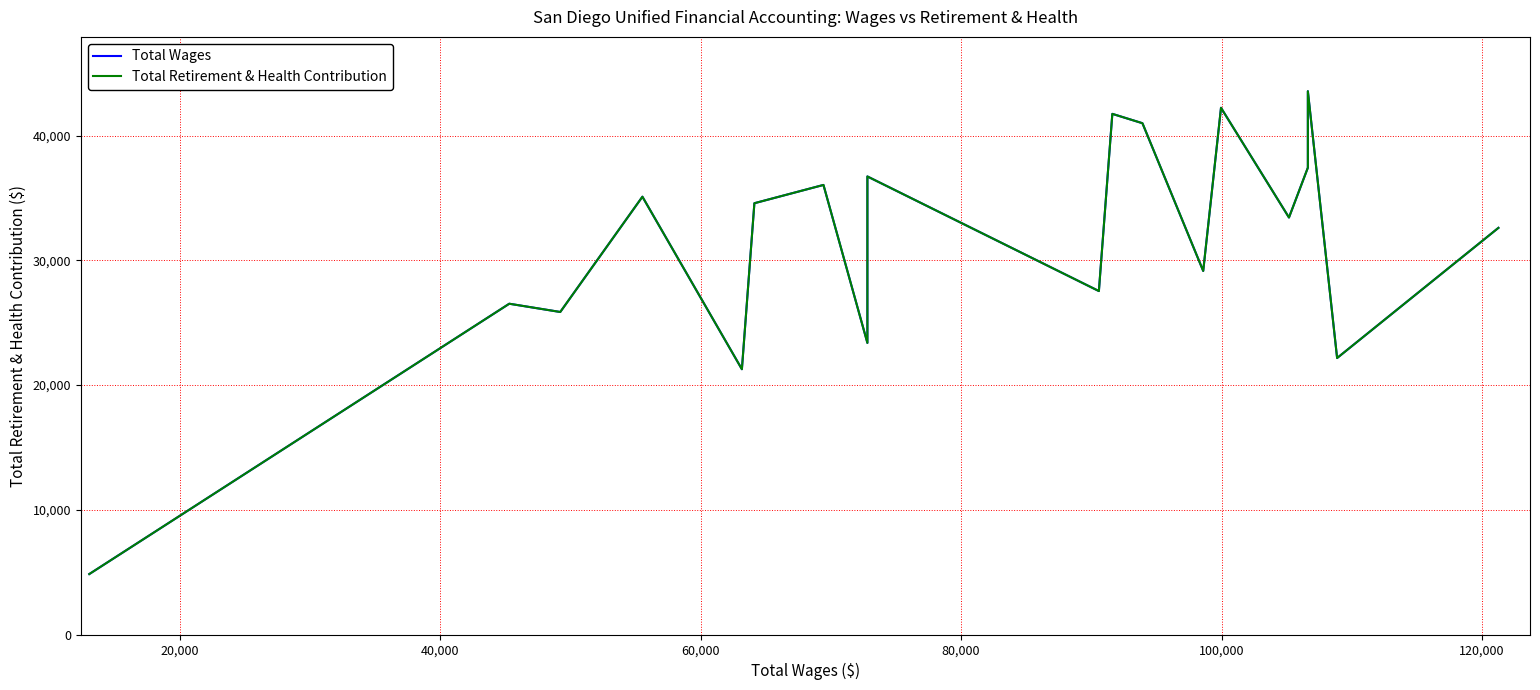

What is the maximum value for Total Wages?

43568